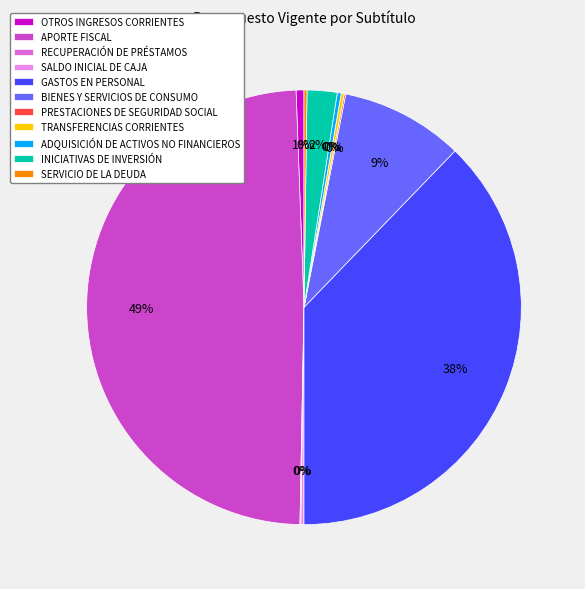

True or false: BIENES Y SERVICIOS DE CONSUMO accounts for 9% of the total.

True